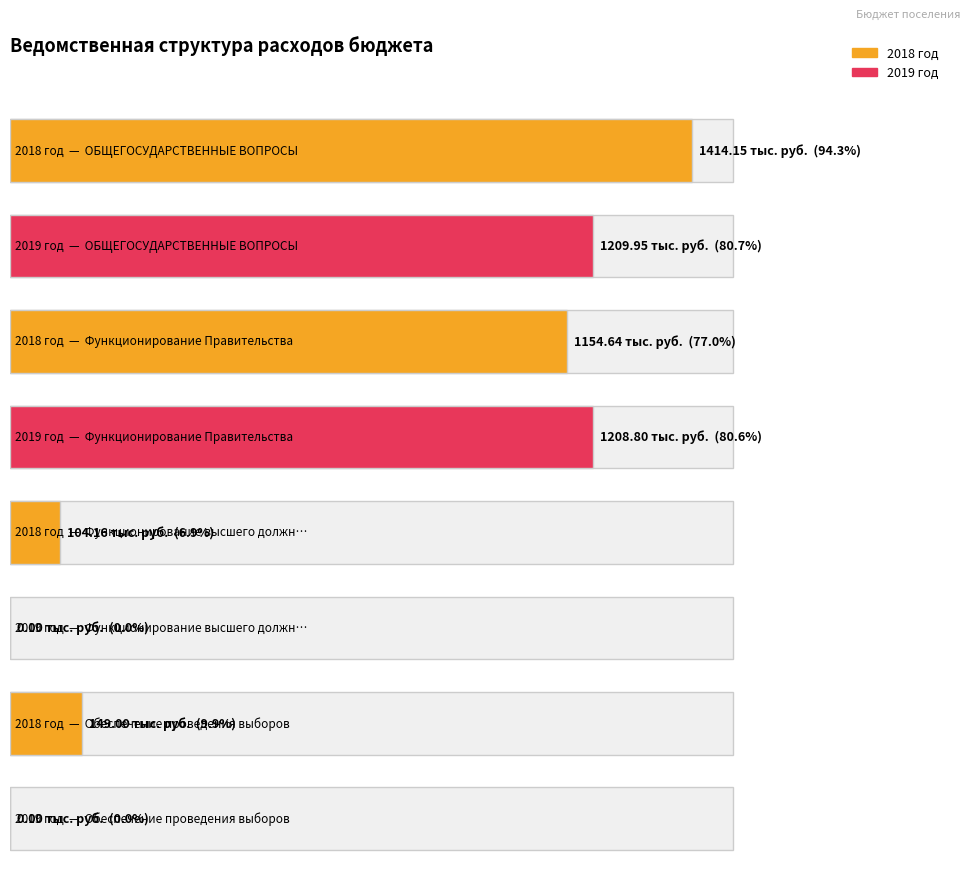

What is the maximum value shown in the chart?

1414.2